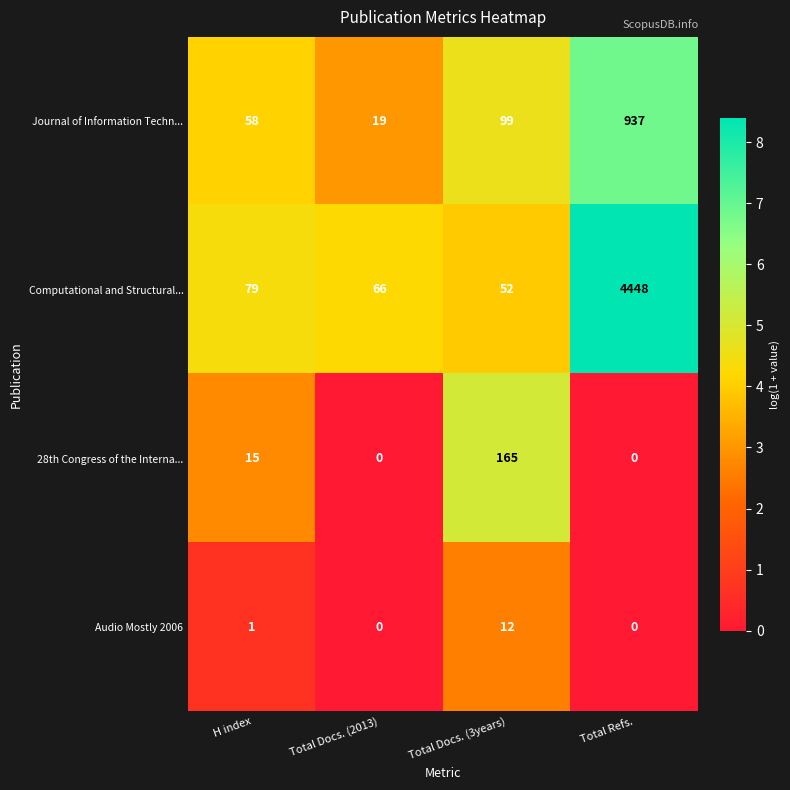

List the series in order of their peak value, lowest first.

Audio Mostly 2006, 28th Congress of the Interna..., Journal of Information Techn..., Computational and Structural...